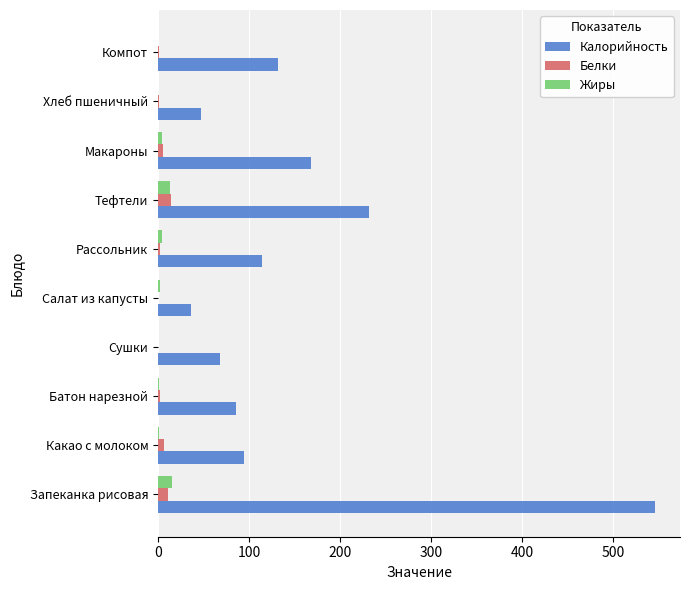

What is the highest value of the Белки series?

14.1